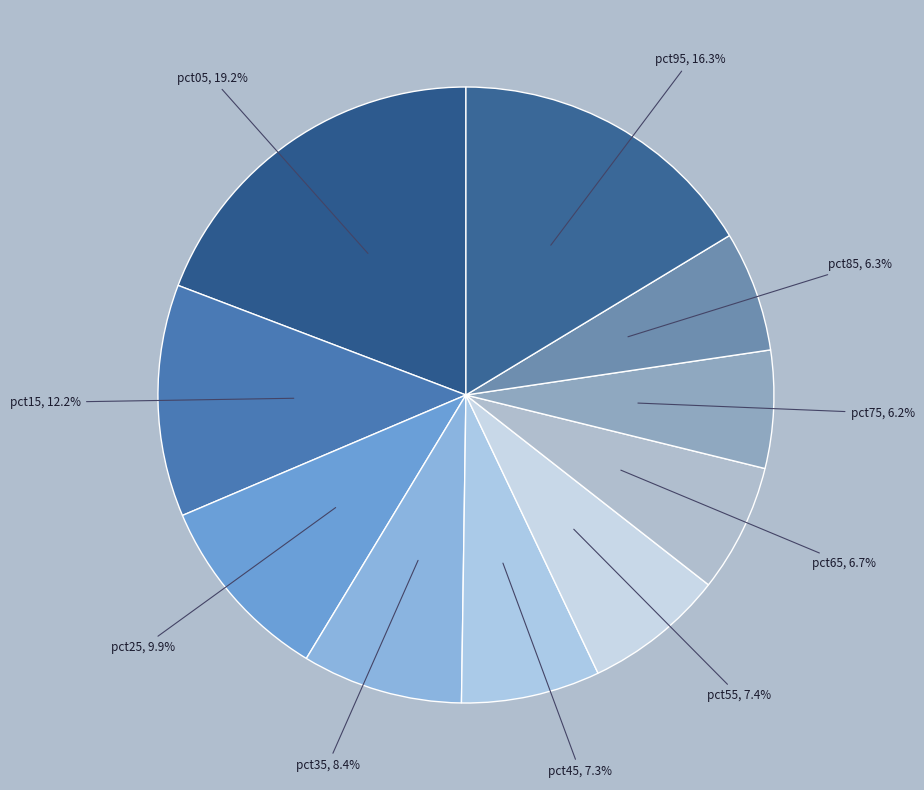

Count the number of slices in the pie.

10